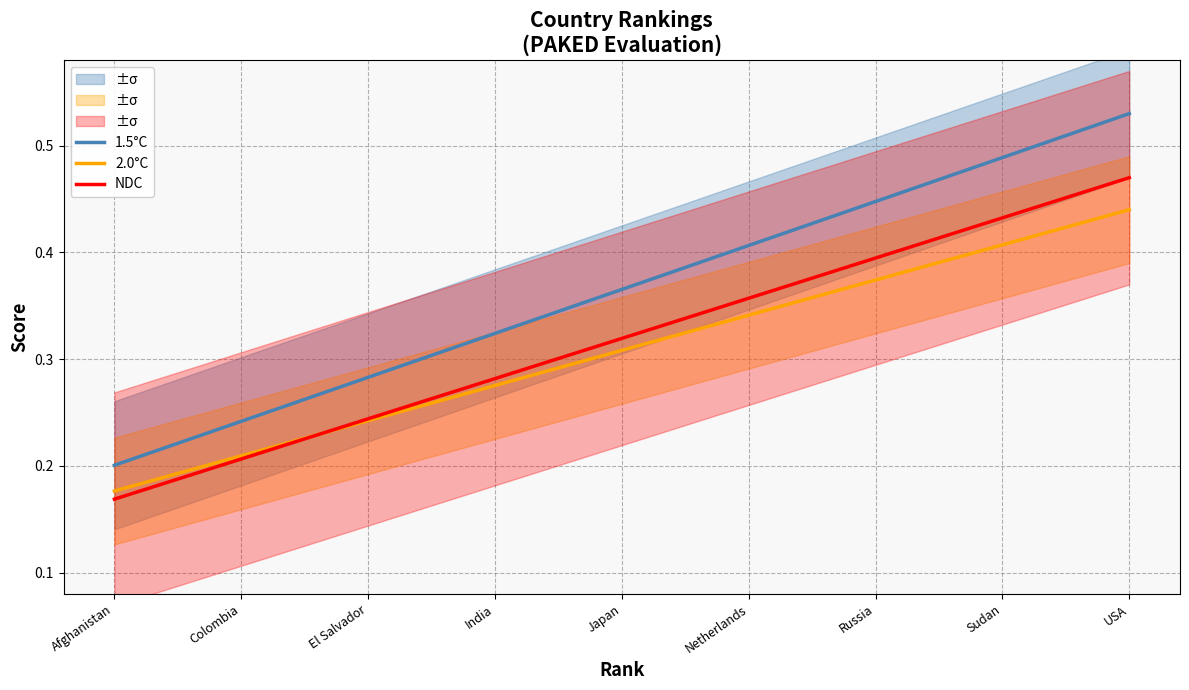

True or false: 1.5°C and NDC intersect in this chart.

False